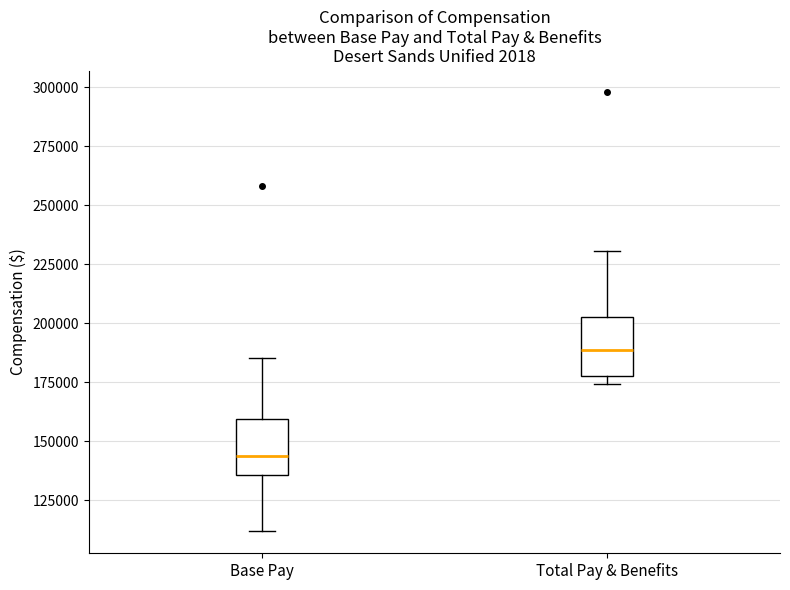

Reading left to right, read every box against the y-axis: the position of its median line, the range the box covers, and the ends of its whiskers. The values are not printed on the chart, so give them approximately, as read against the axis.

Base Pay: median 145000, box 135000 to 160000, whiskers 110000 to 185000
Total Pay & Benefits: median 190000, box 180000 to 205000, whiskers 175000 to 230000